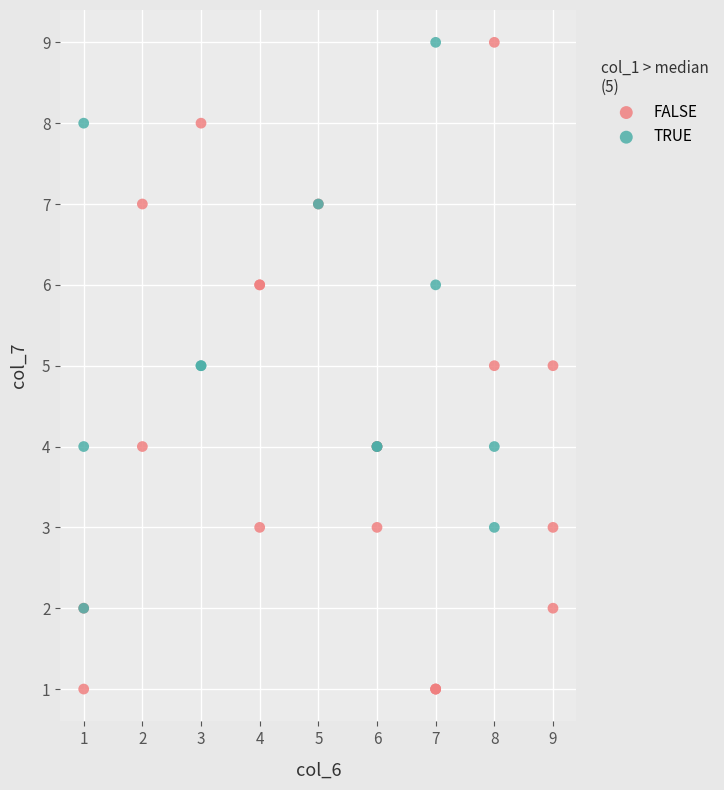

Which series contains the lowest Y value?

FALSE